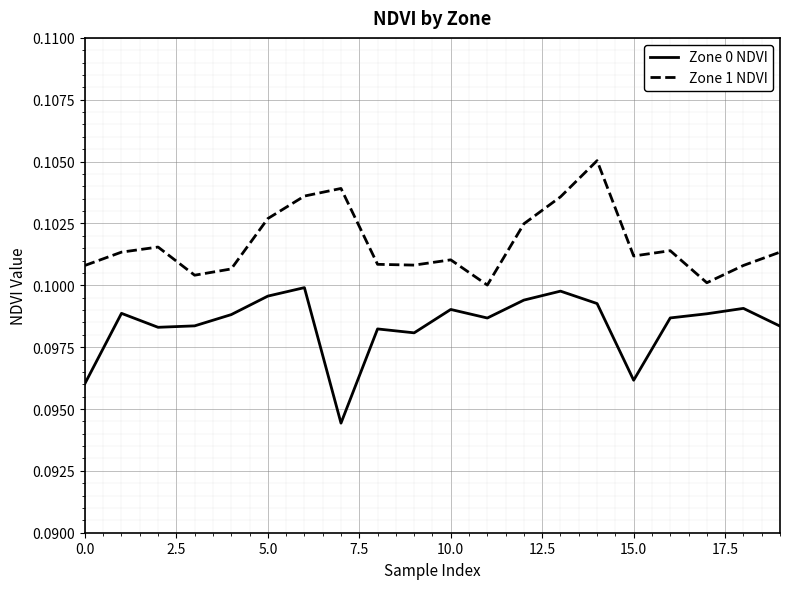

True or false: Zone 0 NDVI has more than 0 points higher than both neighbors.

True